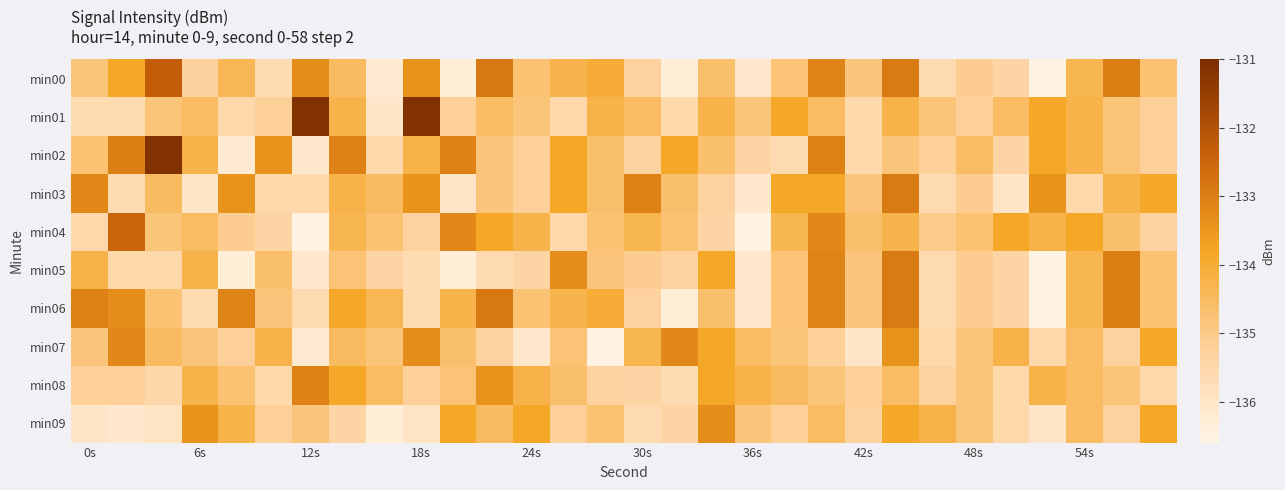

Reading left to right, extract all data points from this chart.

min00: -134.8	-133.8	-132.3	-135.3	-134.4	-135.6	-133.3	-134.5	-136.2	-133.4	-136.3	-132.9	-134.7	-134.3	-134.0	-135.3	-136.3	-134.6	-136.1	-134.8	-133.1	-134.8	-132.9	-135.6	-135.1	-135.4	-136.5	-134.3	-133.0	-134.7
min01: -135.6	-135.6	-134.8	-134.6	-135.5	-135.2	-131.2	-134.2	-136.0	-131.2	-135.2	-134.6	-134.8	-135.5	-134.2	-134.6	-135.5	-134.2	-134.8	-133.8	-134.6	-135.5	-134.2	-134.8	-135.2	-134.6	-133.8	-134.2	-134.8	-135.2
min02: -134.7	-133.0	-131.2	-134.2	-136.2	-133.4	-136.1	-133.1	-135.5	-134.2	-133.1	-134.8	-135.2	-133.8	-134.6	-135.3	-133.8	-134.6	-135.4	-135.6	-133.1	-135.5	-134.8	-135.2	-134.6	-135.4	-133.8	-134.2	-134.8	-135.2
min03: -133.2	-135.6	-134.5	-136.0	-133.4	-135.5	-135.5	-134.2	-134.5	-133.4	-136.0	-134.8	-135.2	-133.8	-134.6	-133.1	-134.6	-135.3	-136.1	-133.8	-133.8	-134.8	-132.9	-135.6	-135.1	-136.0	-133.4	-135.5	-134.2	-133.8
min04: -135.5	-132.5	-134.8	-134.6	-135.1	-135.4	-136.5	-134.3	-134.7	-135.3	-133.2	-133.8	-134.3	-135.5	-134.7	-134.3	-134.7	-135.4	-136.5	-134.3	-133.2	-134.6	-134.3	-135.0	-134.7	-133.8	-134.2	-133.8	-134.6	-135.3
min05: -134.2	-135.5	-135.5	-134.2	-136.3	-134.6	-136.1	-134.8	-135.4	-135.6	-136.3	-135.6	-135.4	-133.3	-134.8	-135.1	-135.3	-133.8	-136.1	-134.8	-133.1	-134.8	-132.9	-135.6	-135.1	-135.4	-136.5	-134.3	-133.0	-134.7
min06: -133.1	-133.3	-134.7	-135.6	-133.1	-134.8	-135.6	-133.8	-134.4	-135.6	-134.3	-132.9	-134.7	-134.3	-134.0	-135.3	-136.3	-134.6	-136.1	-134.8	-133.1	-134.8	-132.9	-135.6	-135.1	-135.4	-136.5	-134.3	-133.0	-134.7
min07: -134.8	-133.2	-134.5	-134.8	-135.2	-134.2	-136.2	-134.5	-134.8	-133.3	-134.6	-135.3	-136.1	-134.8	-136.5	-134.3	-133.2	-133.8	-134.6	-134.8	-135.2	-136.0	-133.4	-135.5	-134.8	-134.2	-135.5	-134.6	-135.3	-133.8
min08: -135.2	-135.2	-135.5	-134.3	-134.7	-135.5	-133.1	-133.8	-134.6	-135.2	-134.8	-133.4	-134.2	-134.6	-135.3	-135.4	-135.6	-133.8	-134.2	-134.5	-134.8	-135.2	-134.6	-135.3	-134.8	-135.5	-134.2	-134.6	-134.8	-135.5
min09: -136.0	-136.1	-135.9	-133.4	-134.3	-135.2	-134.8	-135.4	-136.3	-135.9	-133.8	-134.5	-133.8	-135.2	-134.7	-135.6	-135.4	-133.3	-134.8	-135.2	-134.6	-135.3	-133.8	-134.2	-134.8	-135.5	-136.0	-134.6	-135.3	-133.8